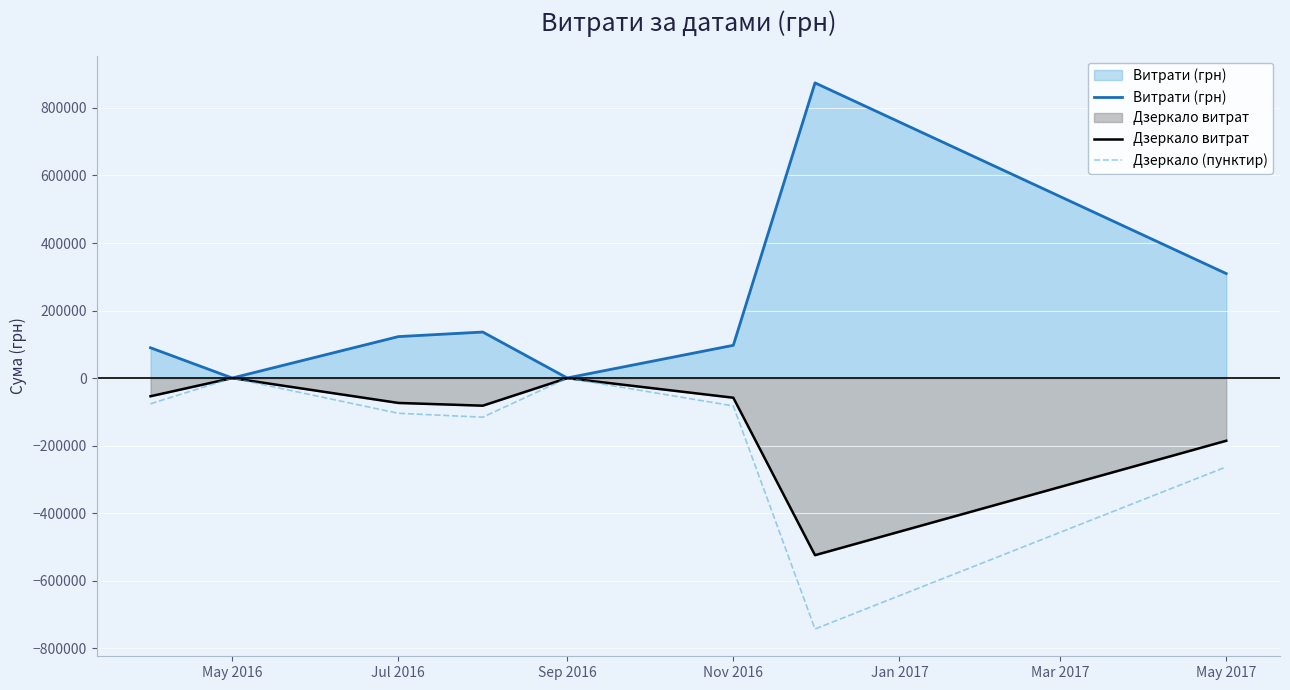

Reading left to right, extract all data points from this chart.

Витрати (грн): 89718.1	108.3	122782.5	136318.5	336.0	97036.4	874314.0	309489.5
Дзеркало витрат: -53830.8	-65.0	-73669.5	-81791.1	-201.6	-58221.8	-524588.4	-185693.7
Дзеркало (пунктир): -76260.4	-92.1	-104365.1	-115870.7	-285.6	-82480.9	-743166.9	-263066.0